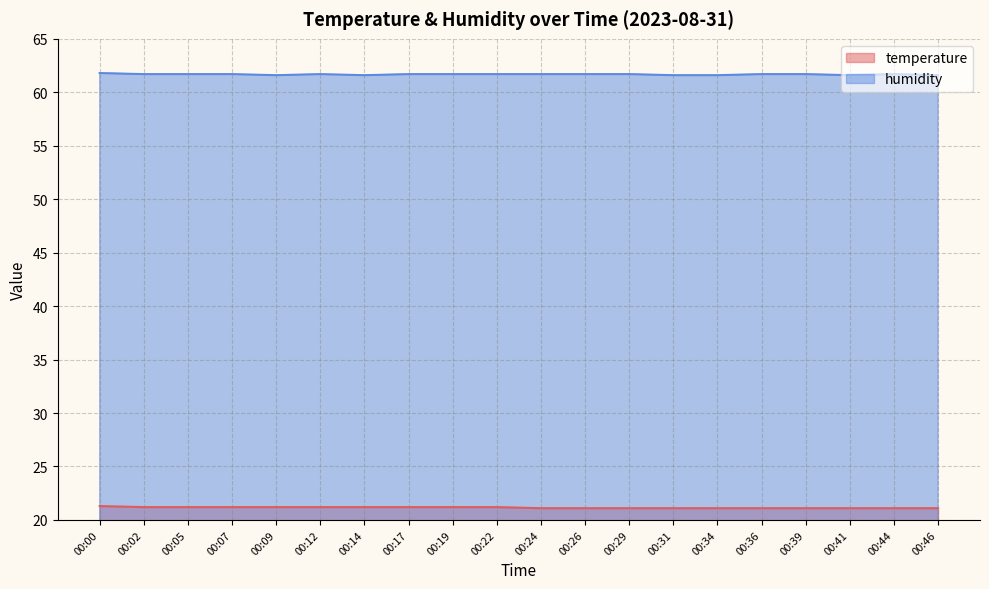

True or false: humidity and temperature intersect in this chart.

False